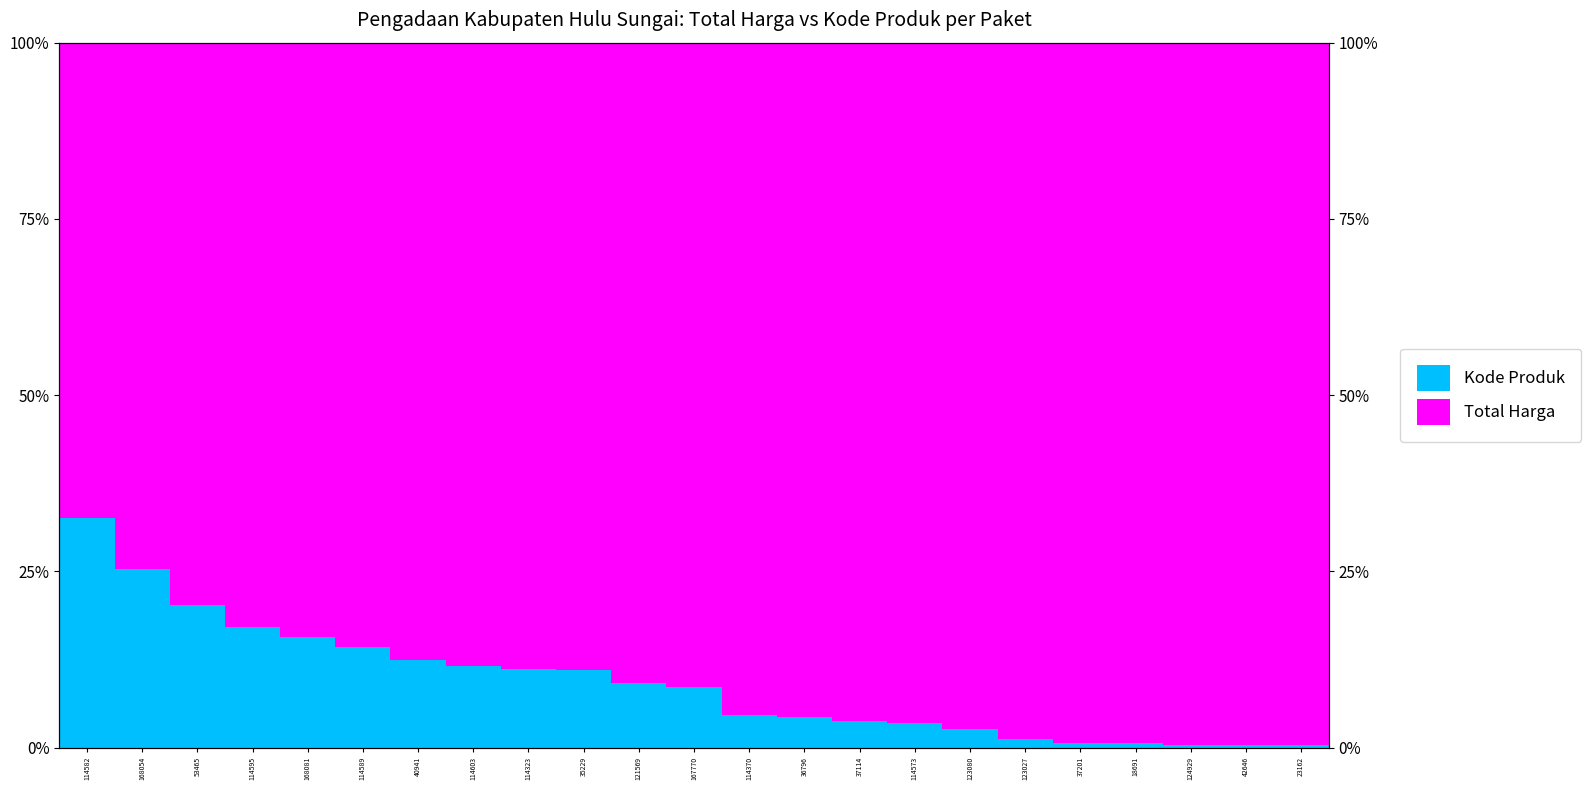

How many data points in Kode Produk are less than 8?

11